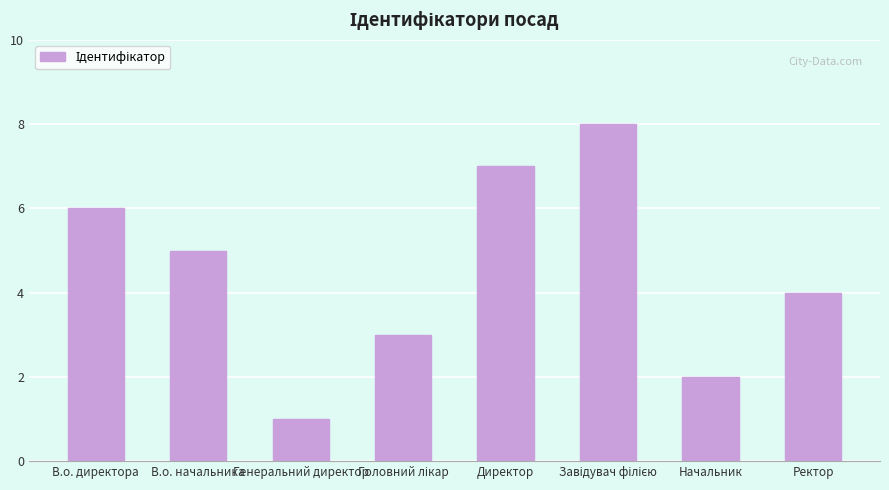

What is the change in value from Генеральний директор to Ректор?

+3